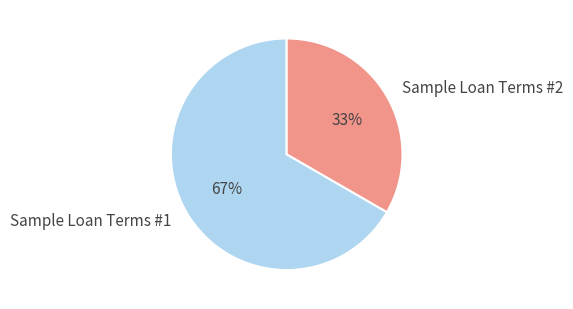

To the nearest percent, what is the average slice percentage?

50%